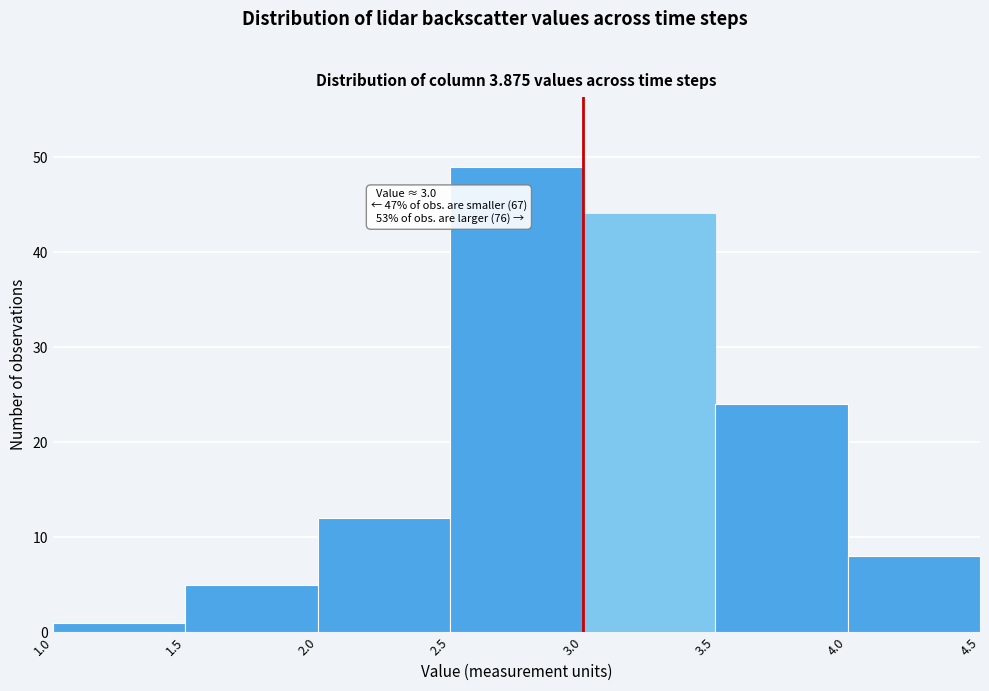

Over which range of the x-axis is the bar tallest?

2.5 to 3.0